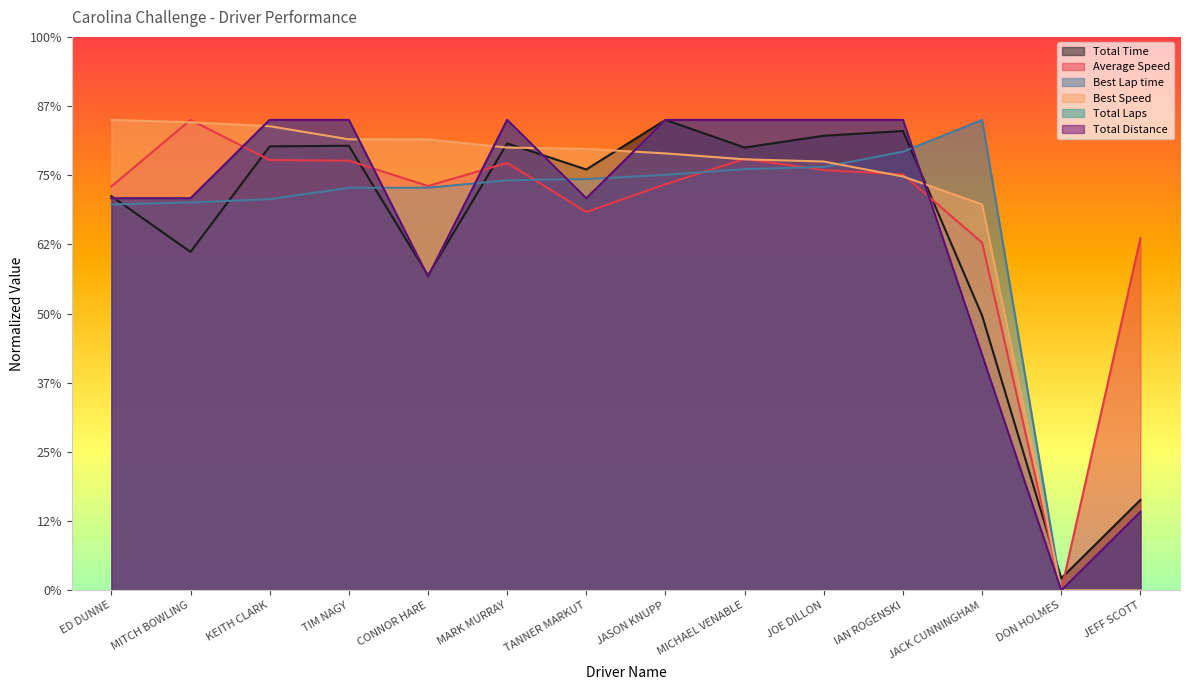

What is the difference between the second highest and minimum values in the Best Speed series?

676.6